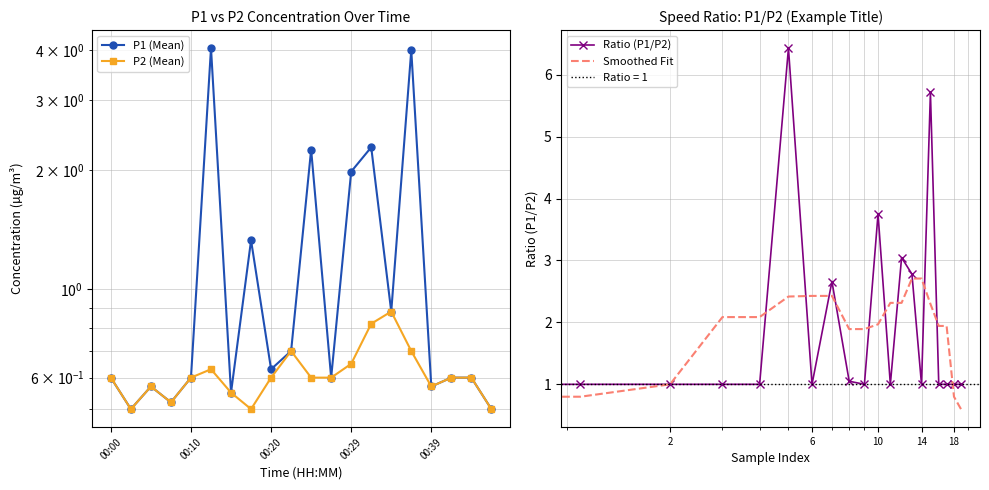

True or false: Ratio (P1/P2) and P1 (Mean) cross at least once.

False